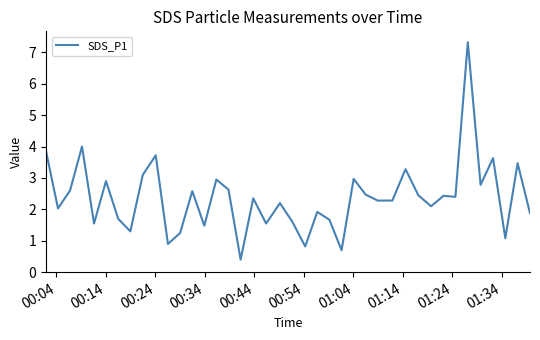

How many series are shown in this chart?

1